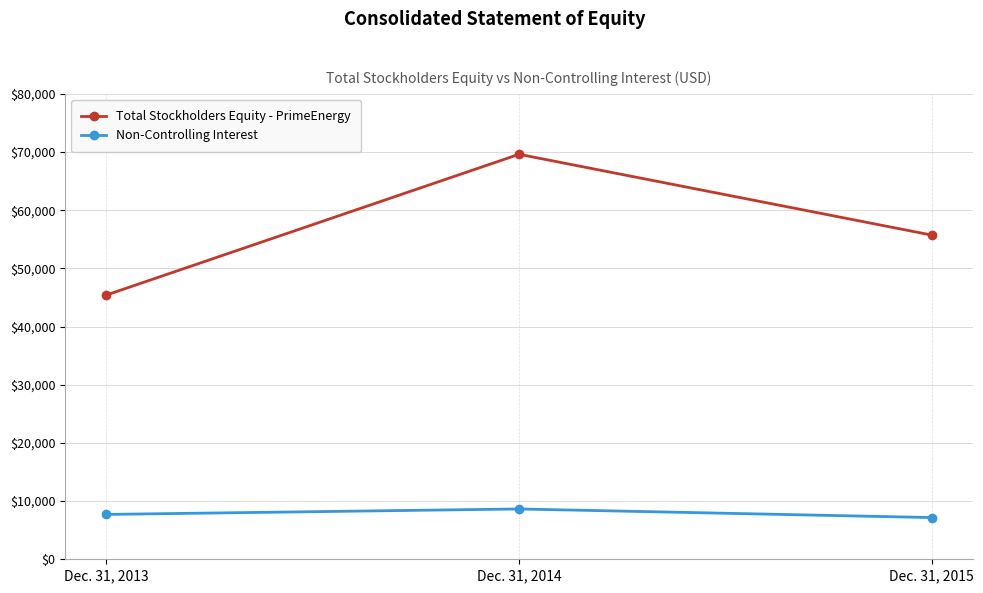

The Non-Controlling Interest series shows 7710 at Dec. 31, 2013. True or false?

True